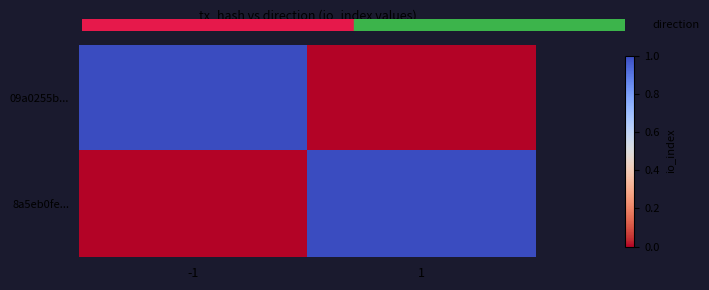

Which series has the largest total across all categories?

09a0255b...